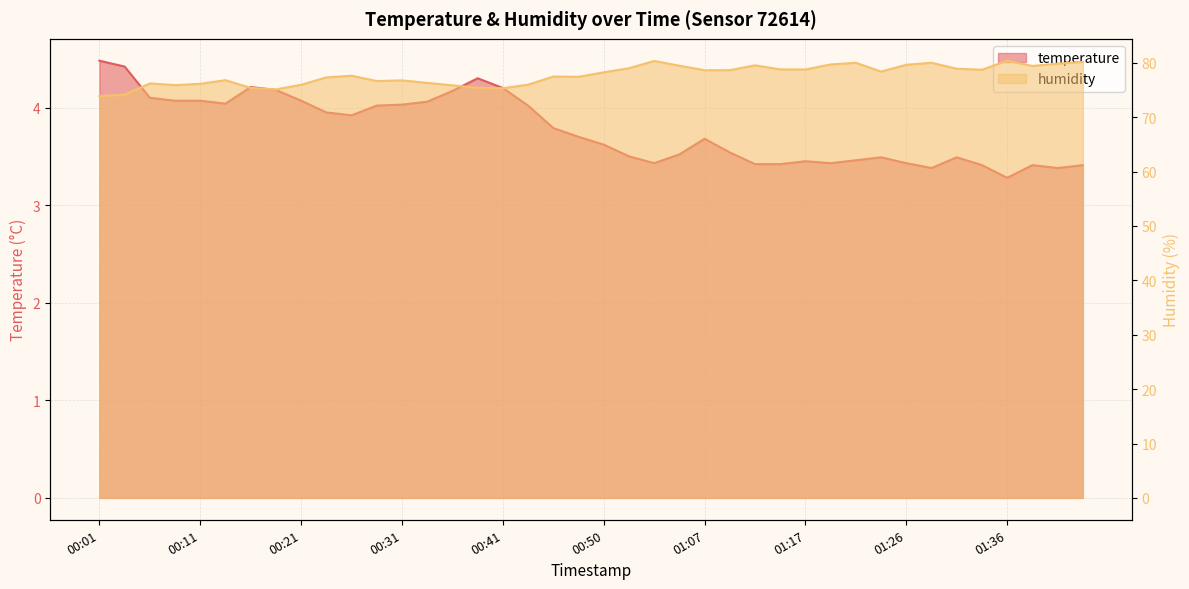

What is the value of the humidity point at the 37th from the left?

80.4